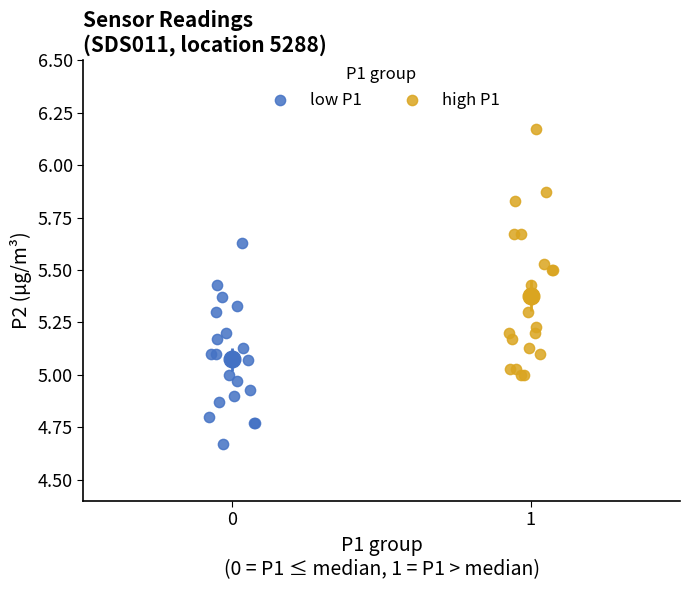

Which series contains the lowest Y value?

low P1